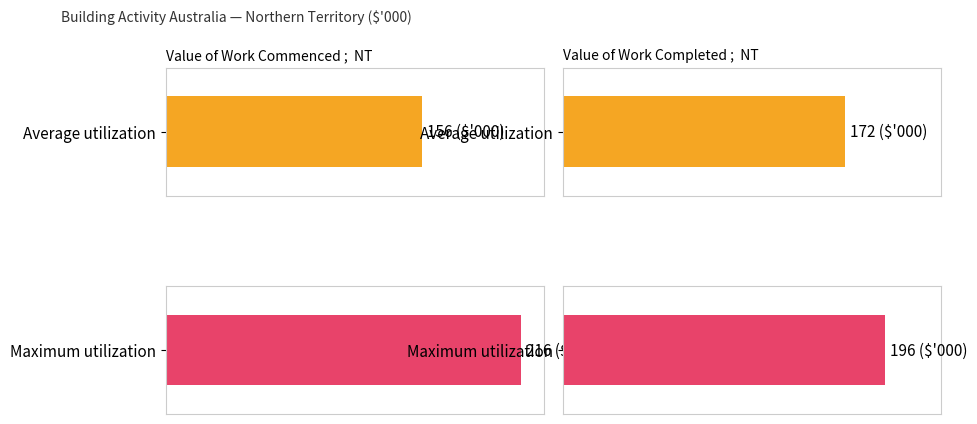

The No. Obs. series shows 341 at work commenced (1973). True or false?

False